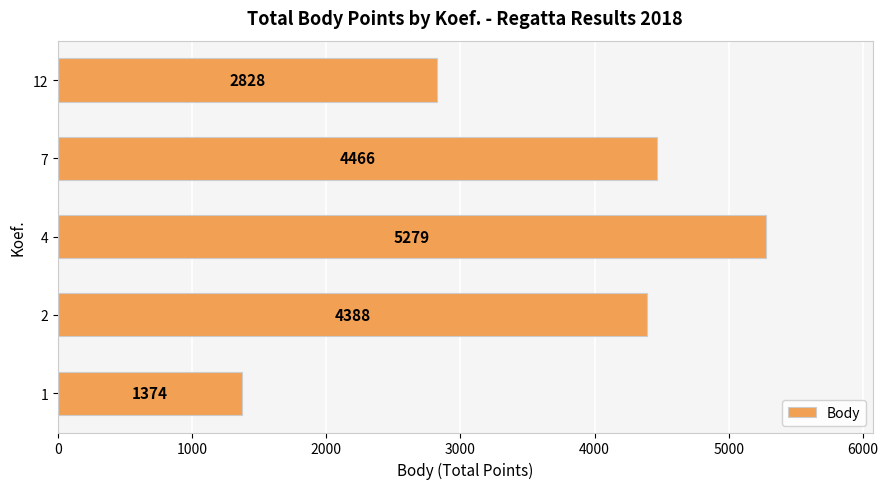

Between 4 and 12, which is larger?

4